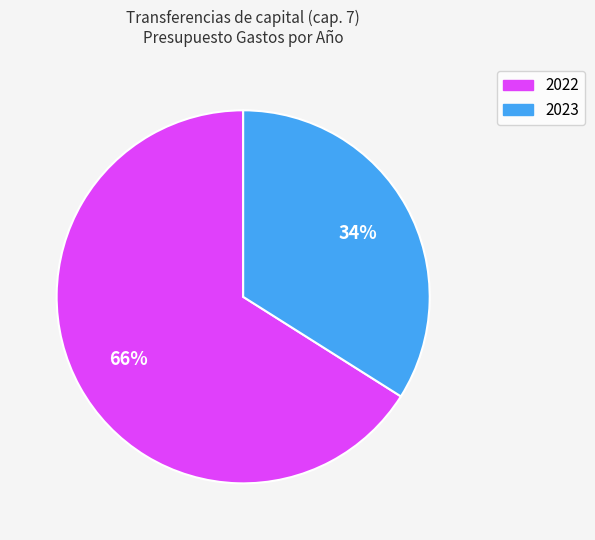

Count the number of slices in the pie.

2